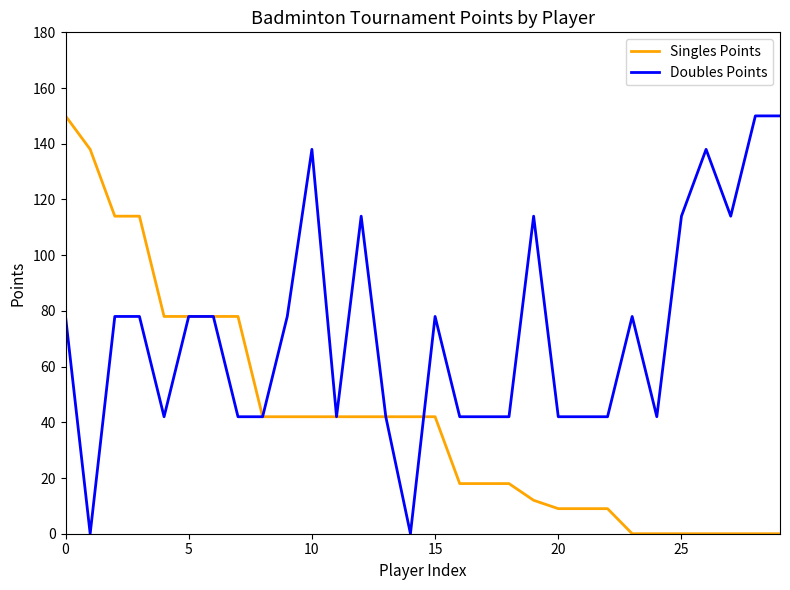

Rank the series by their average value, from lowest to highest.

Singles Points, Doubles Points